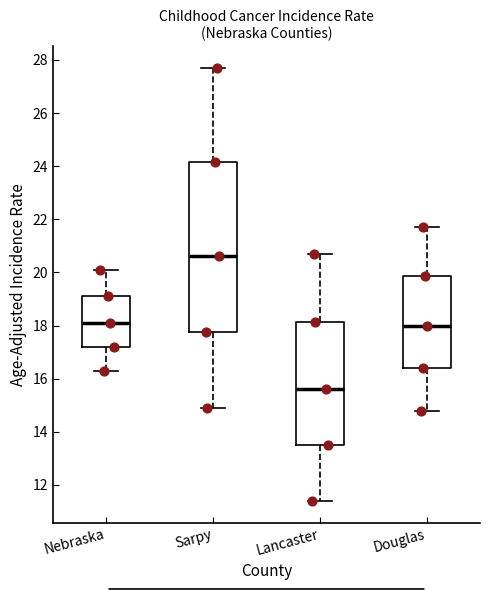

Comparing the boxes themselves (not the whiskers), which one is the tallest?

Sarpy